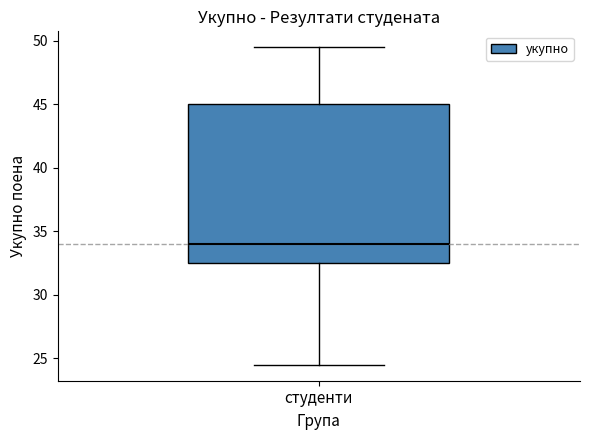

Where does the median line of the box for студенти sit on the y-axis? The values are not printed on the chart, so give them approximately, as read against the axis.

34.0